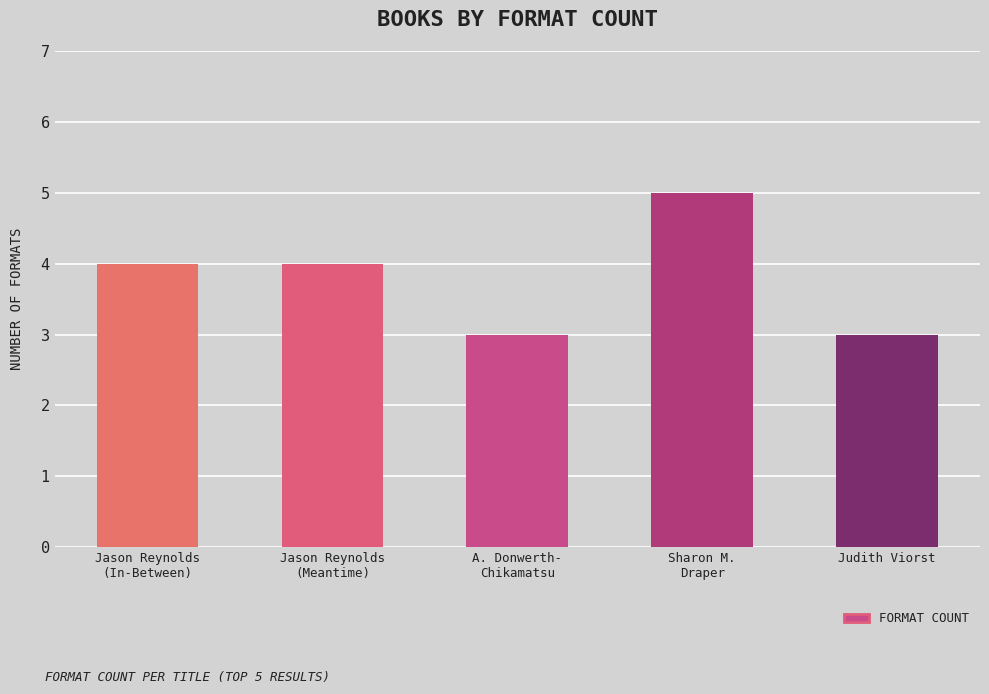

What is the smallest value displayed?

3